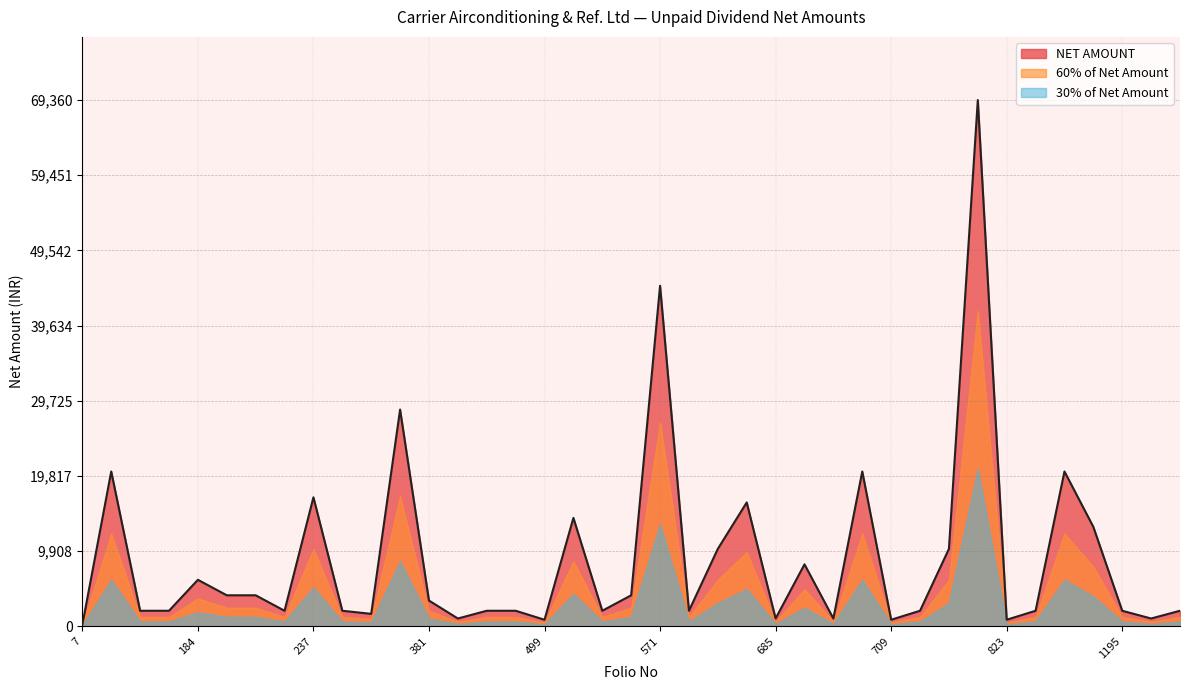

The chart shows a value of 1175.1 at 218. True or false?

False